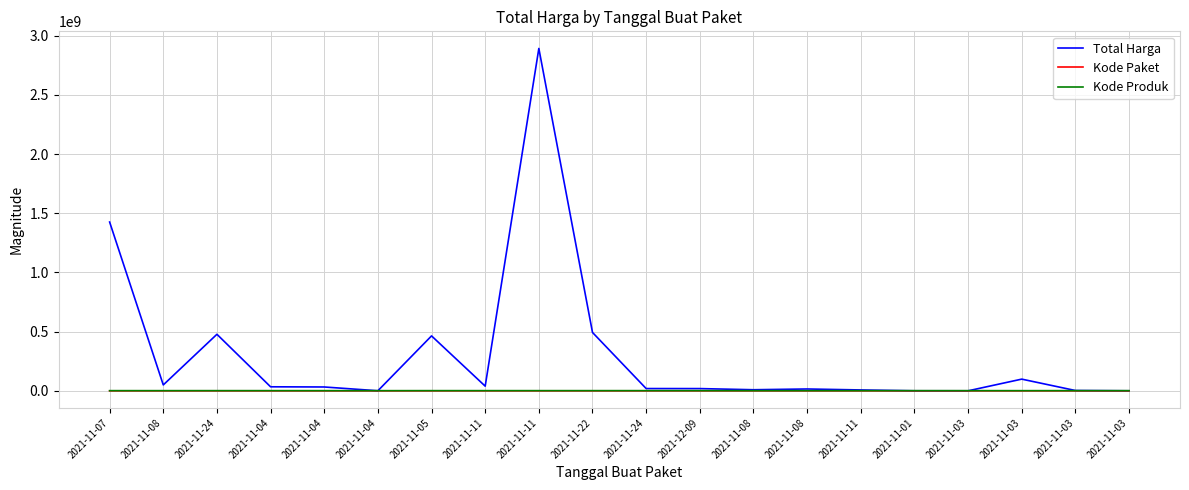

What is the value of the Kode Paket point at the 13th from the left?

17509